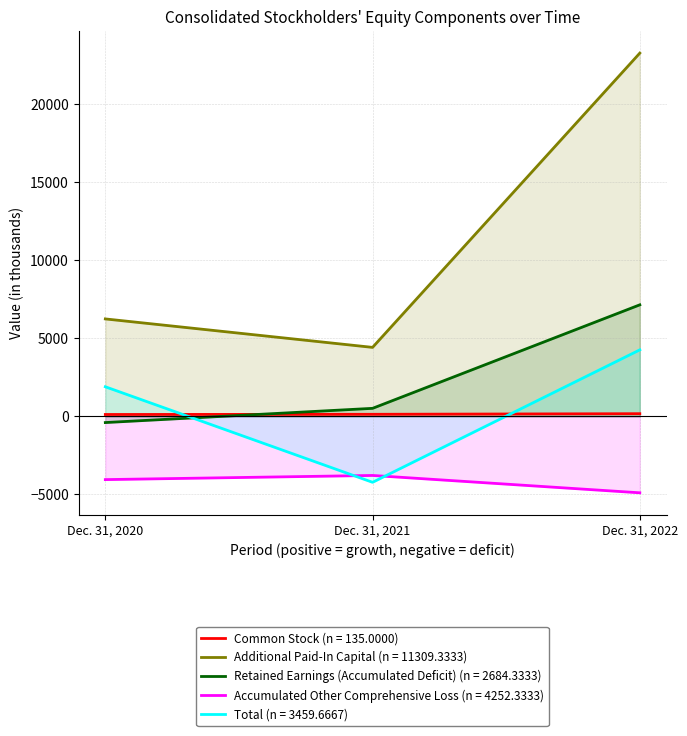

What is the sum of all Additional Paid-In Capital values?

33928